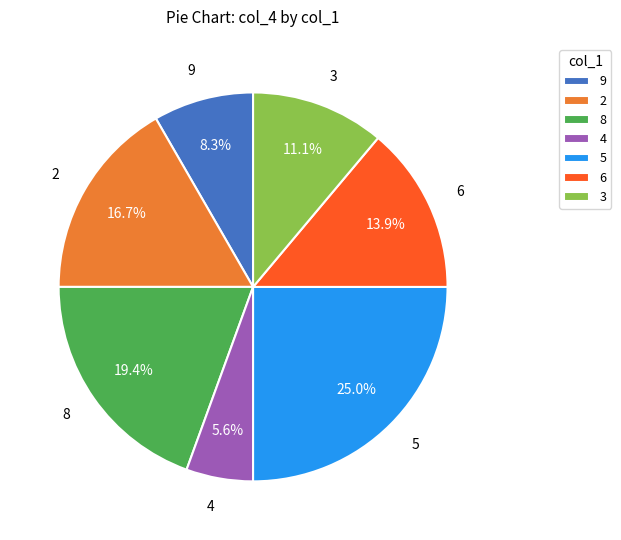

To the nearest percent, what is the combined percentage of 2 and 6?

31%